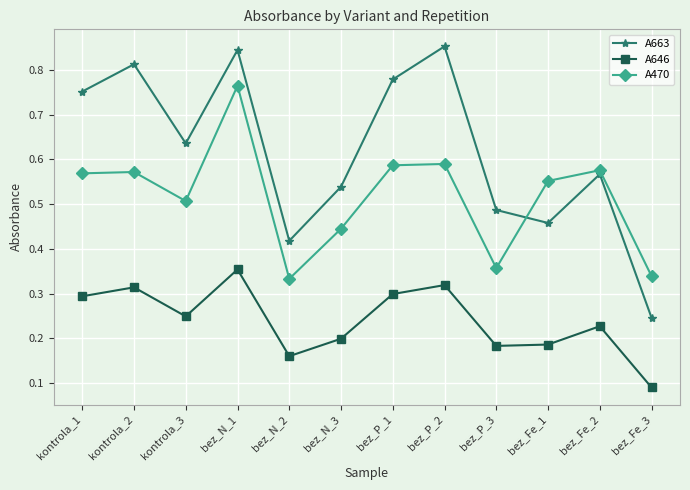

True or false: A646 and A663 intersect in this chart.

False